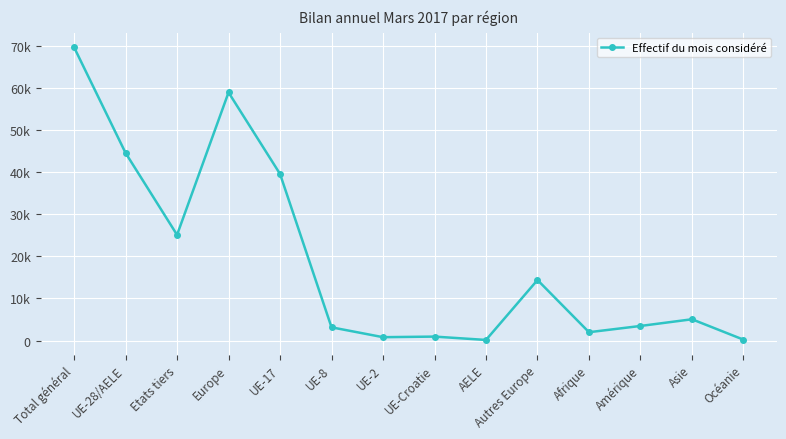

Is this an area chart (filled region under the line)?

No